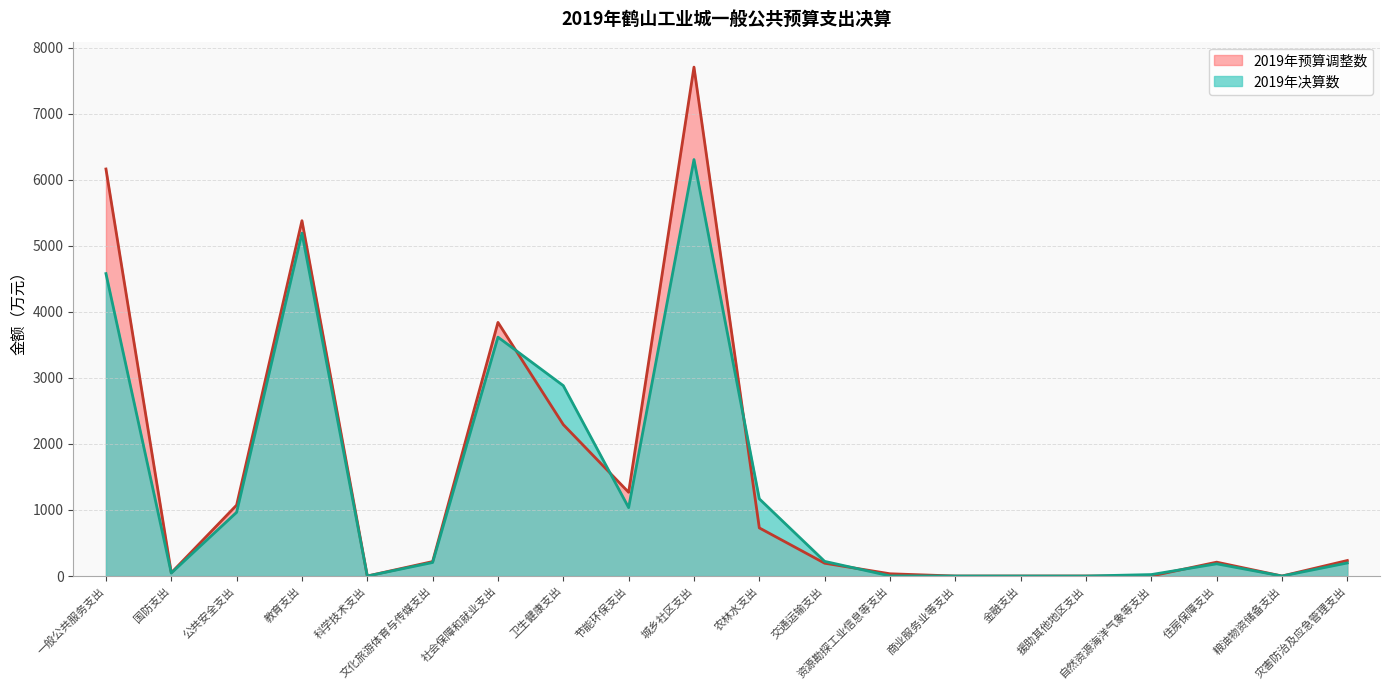

List the series in order of their peak value, lowest first.

2019年决算数, 2019年预算调整数